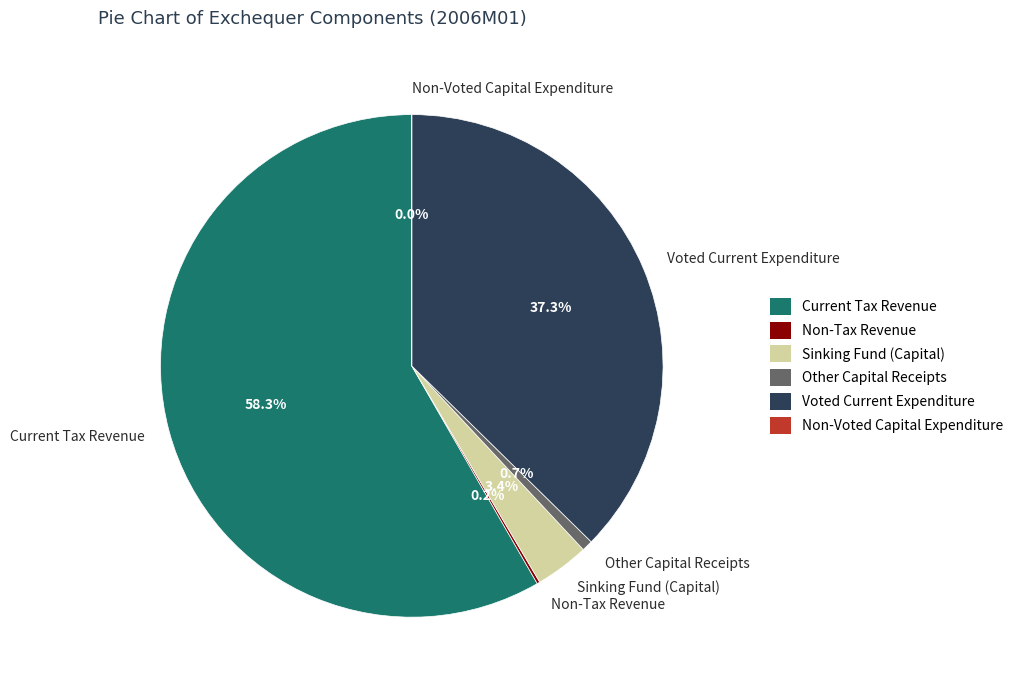

Is there a majority slice in this chart?

Yes